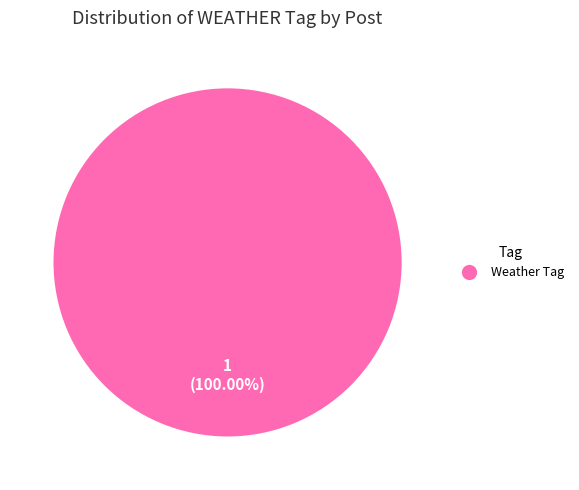

Is there any slice that represents more than half of the pie?

Yes